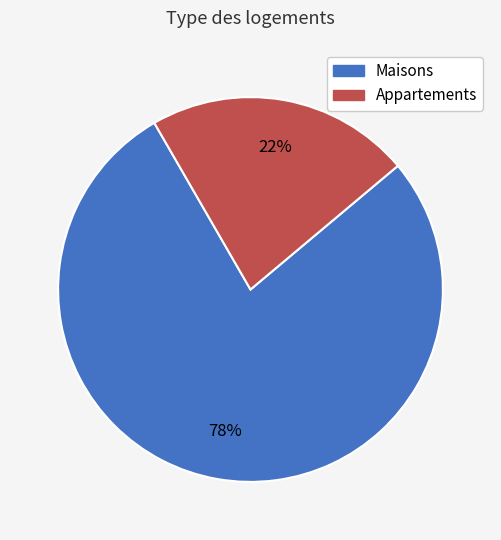

What percentage is the Maisons slice, to the nearest percent?

78%